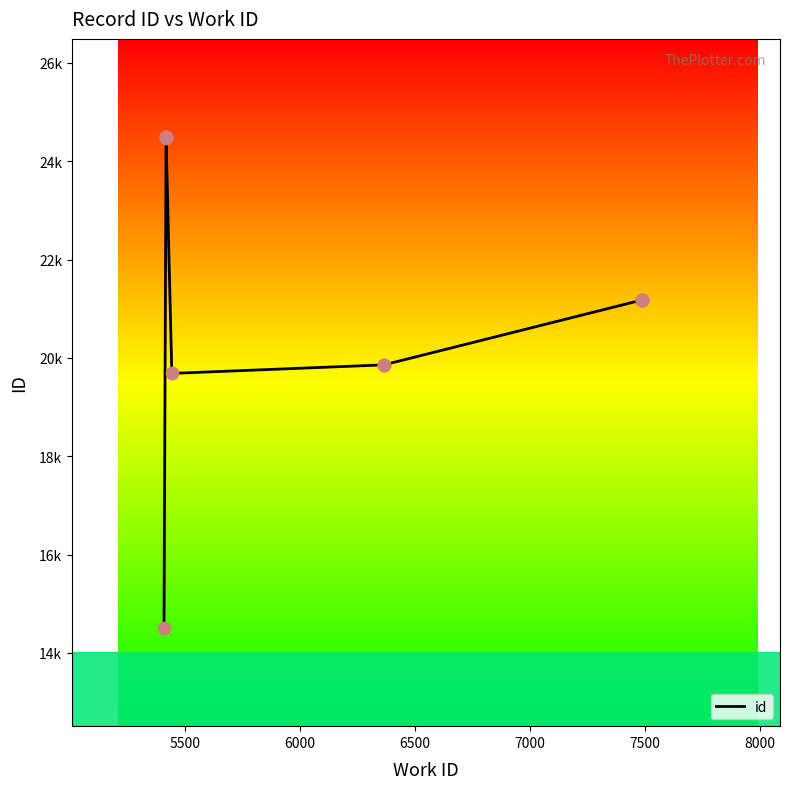

Approximately how many times larger is the value at 8000 compared to 7500?

1.0